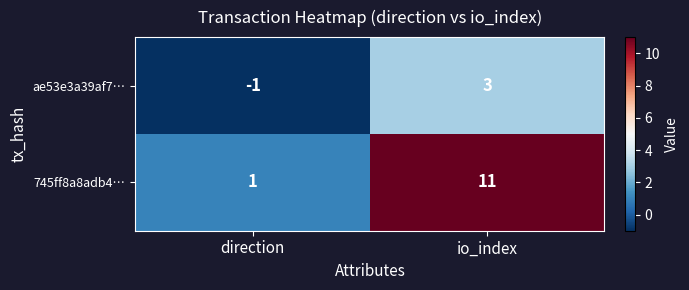

At which category does the chart reach its minimum across all series?

direction